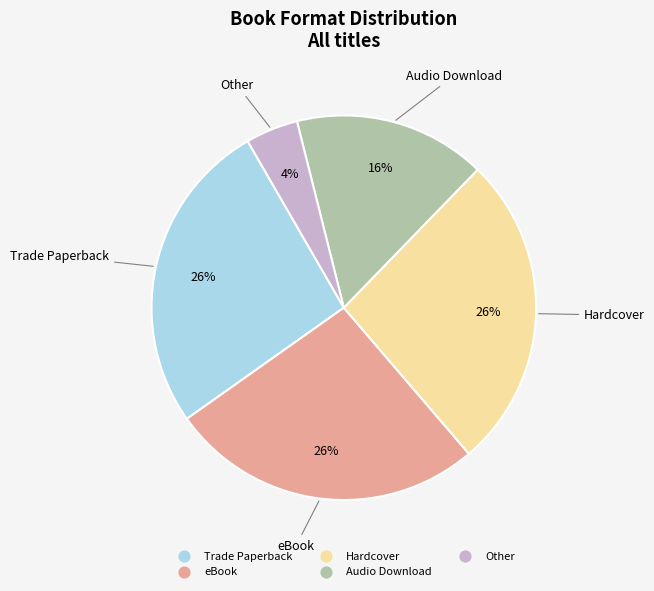

Which slice is the smallest?

Other